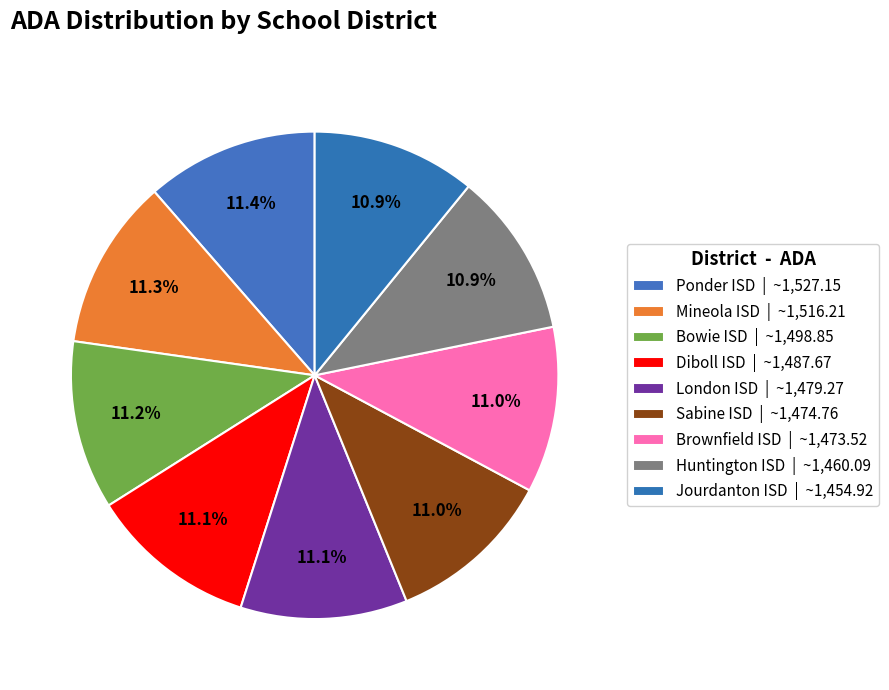

What is the total percentage of Sabine ISD and Bowie ISD?

22.2%